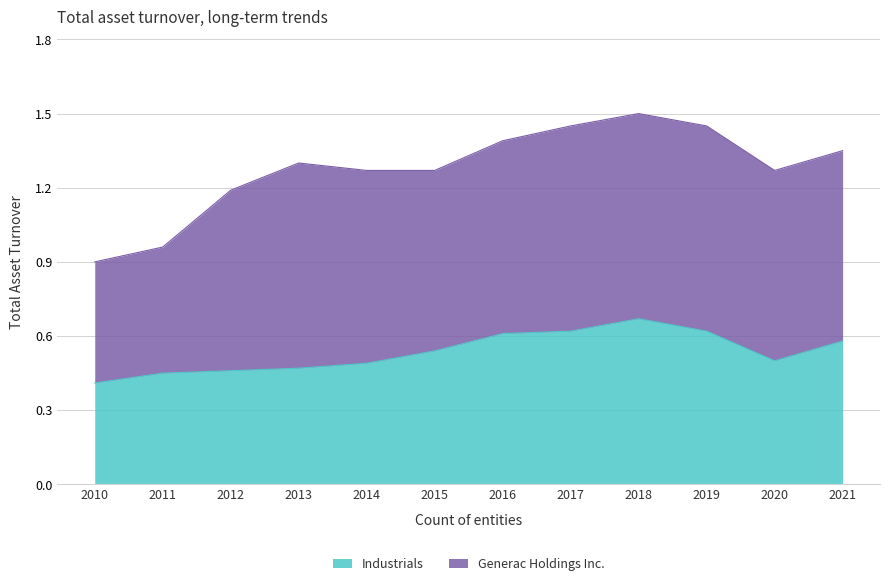

Which has a higher value, 2016 or 2020?

2016